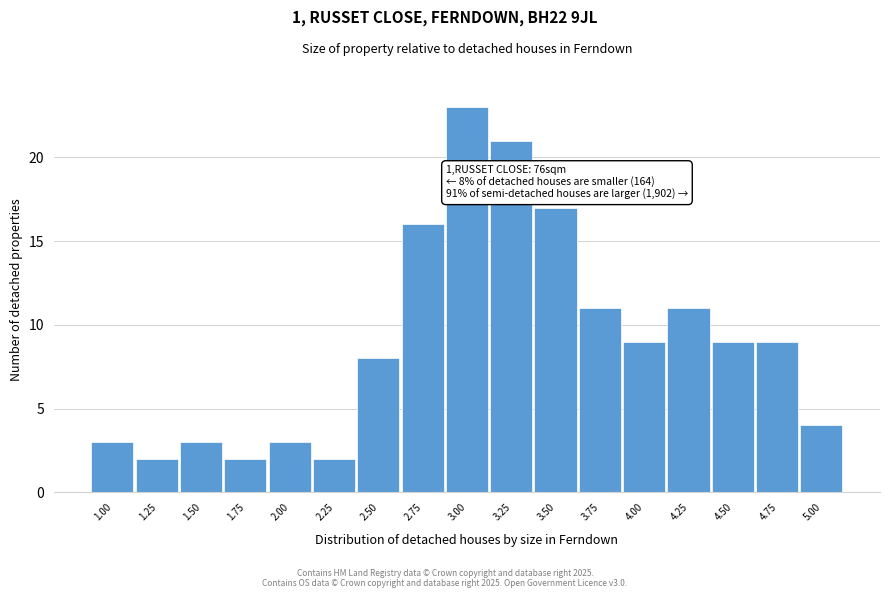

Reading left to right, extract all data points from this chart.

1.00=3	1.25=2	1.50=3	1.75=2	2.00=3	2.25=2	2.50=8	2.75=16	3.00=23	3.25=21	3.50=17	3.75=11	4.00=9	4.25=11	4.50=9	4.75=9	5.00=4